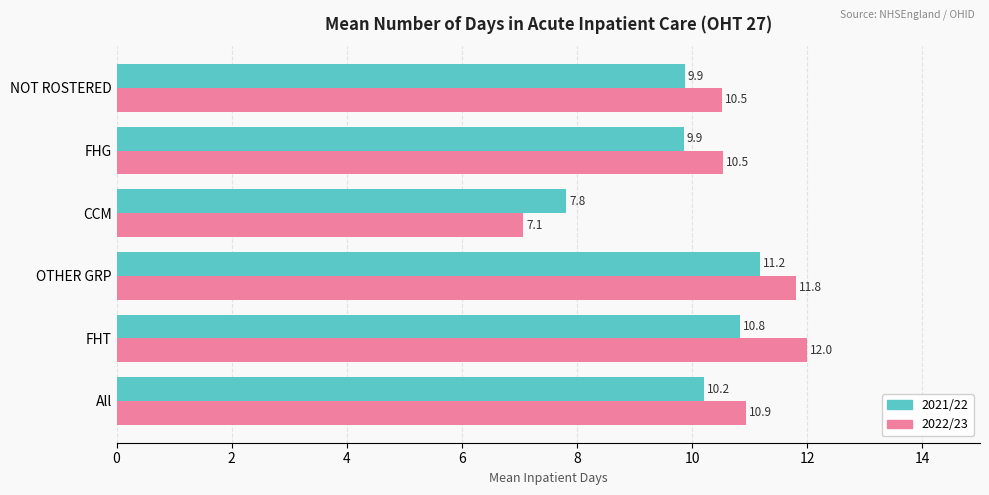

How many data points in 2022/23 are less than 10?

1